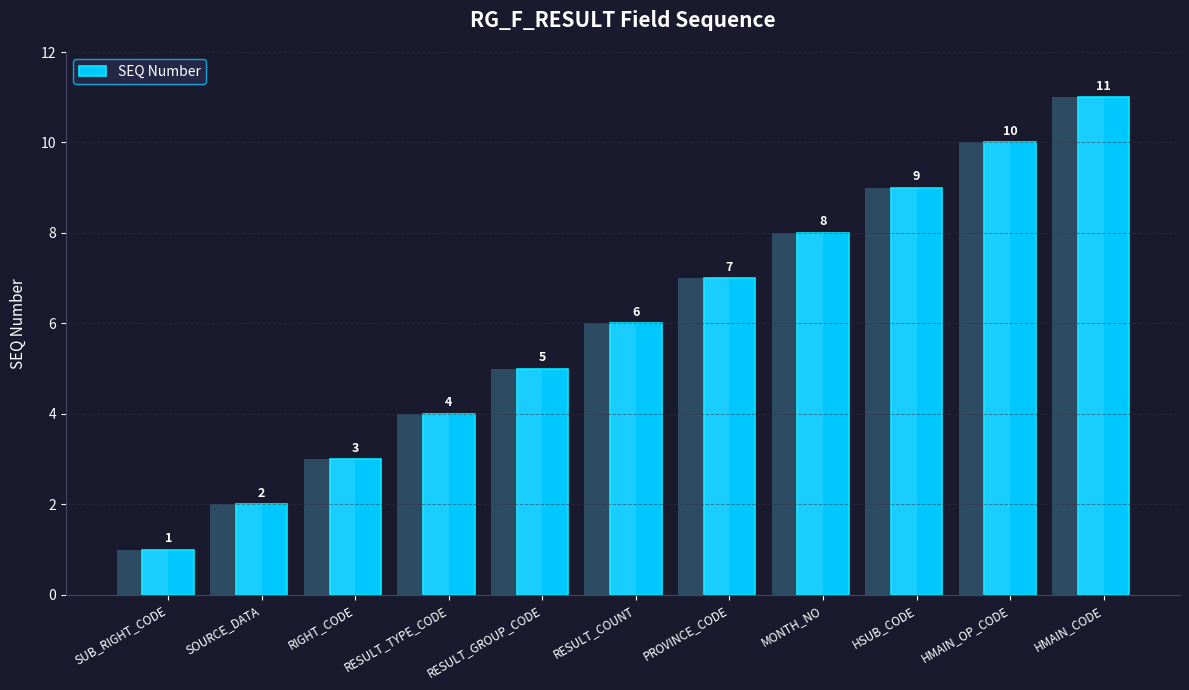

Which label corresponds to the largest value in the chart?

HMAIN_CODE